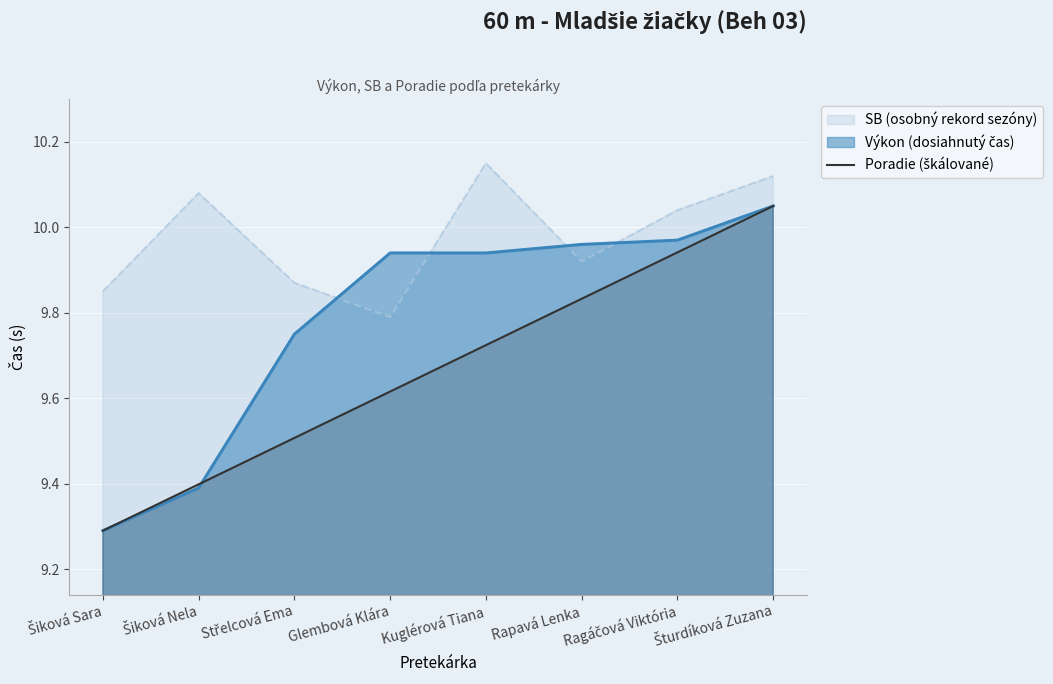

Which series has the largest total across all categories?

SB (osobný rekord sezóny)